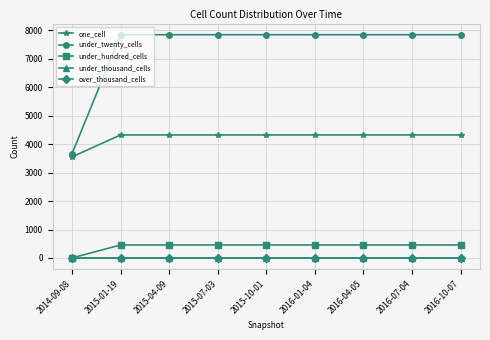

True or false: under_thousand_cells and under_twenty_cells cross at least once.

False